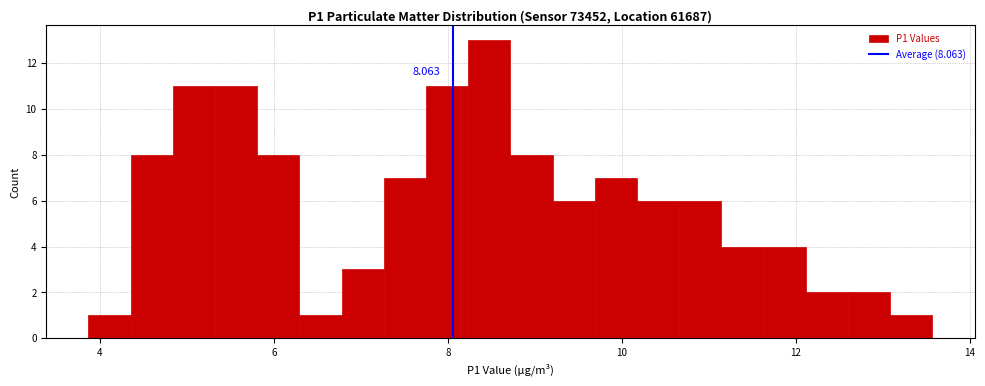

Read against the x-axis, roughly where is the centre of the tallest bar?

8.4